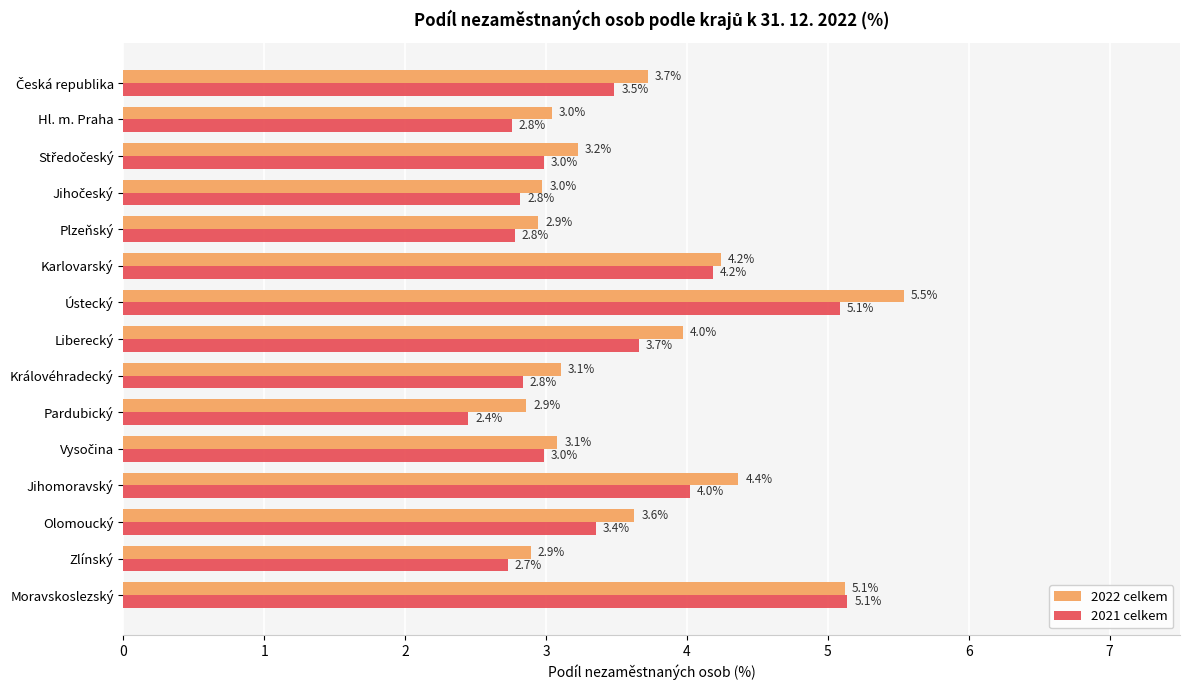

What is the minimum value shown in the chart?

2.4